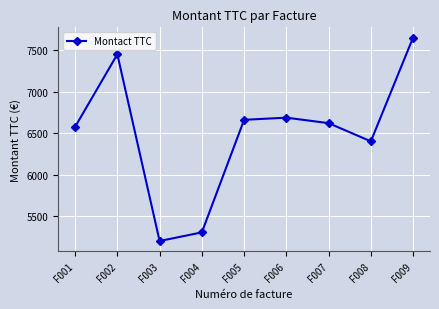

The value at F007 is 6620. True or false?

True